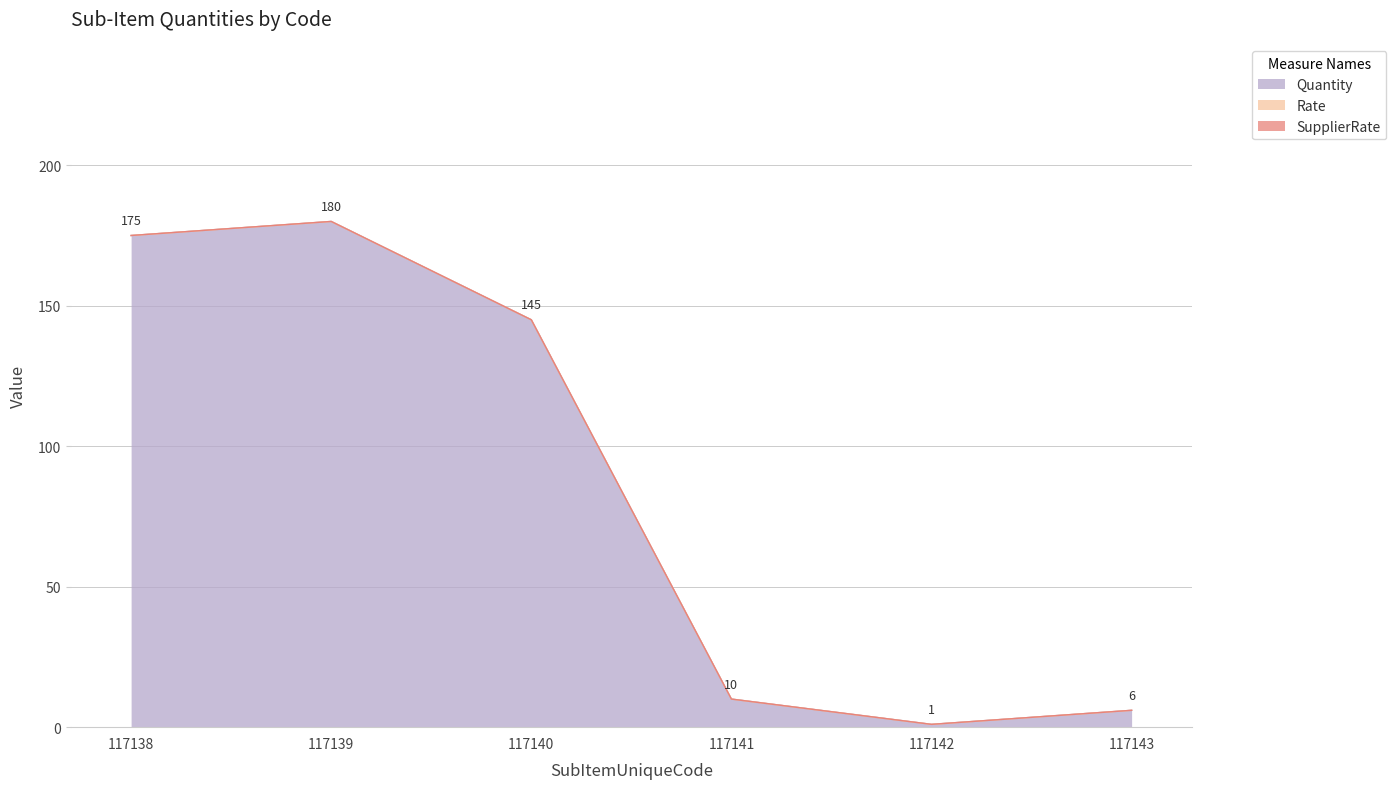

Rank the series by their maximum value, from highest to lowest.

Quantity, Rate, SupplierRate